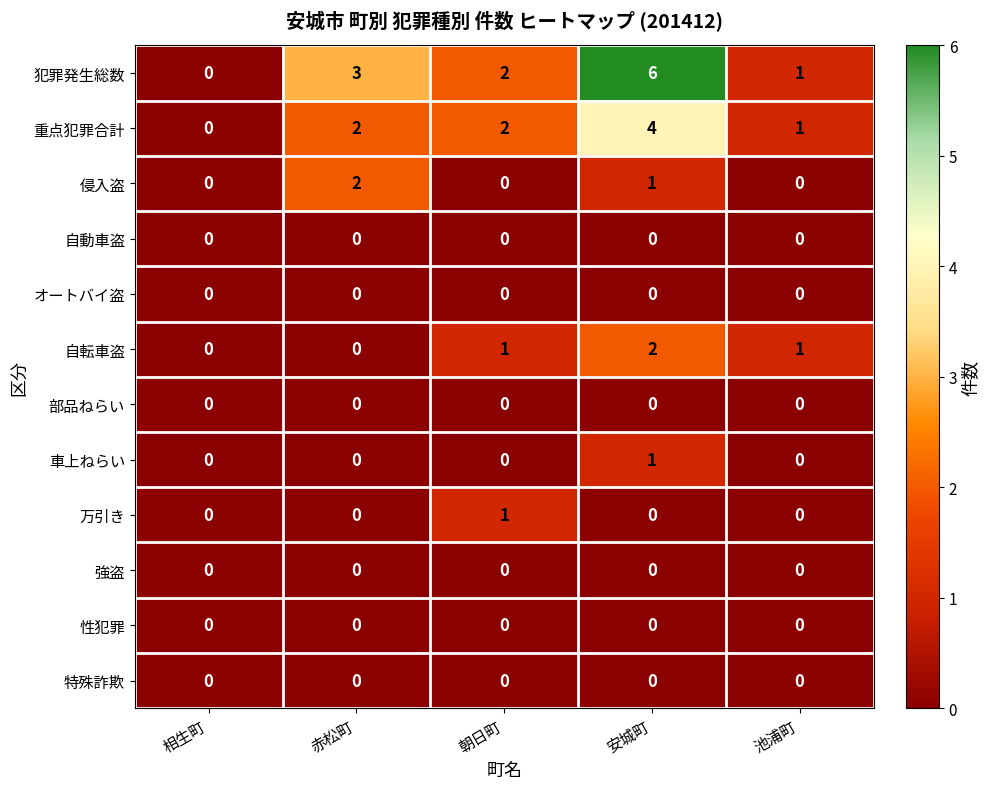

Which series changed the most between 安城町 and 池浦町?

犯罪発生総数